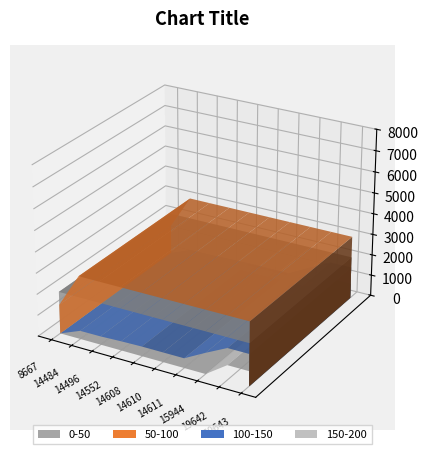

Reading left to right, transcribe all the data shown in this chart.

3386	5394	5399	5439	5462	5462	5462	5999	7201	7201